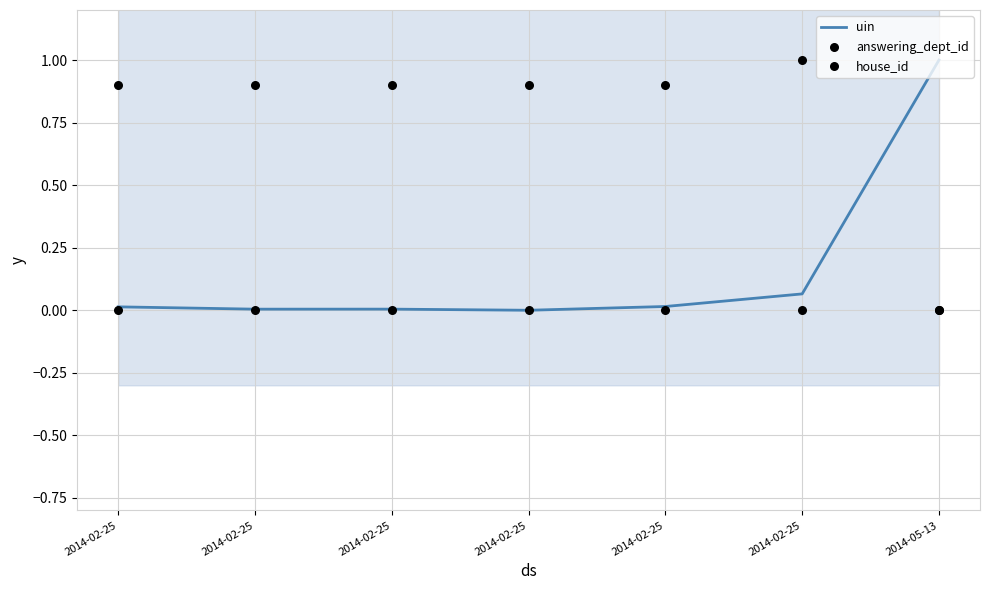

At which category is the sum across all series the highest?

2014-02-25